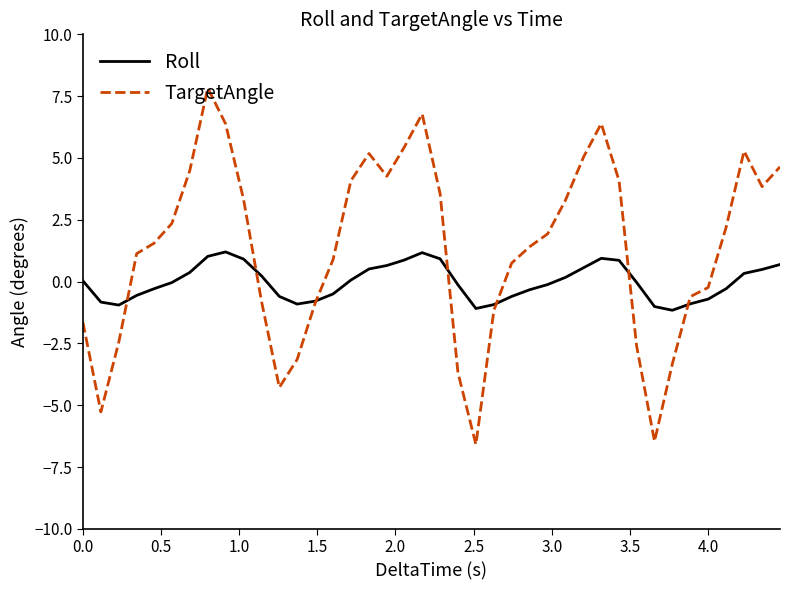

What is the maximum value for Roll?

1.2